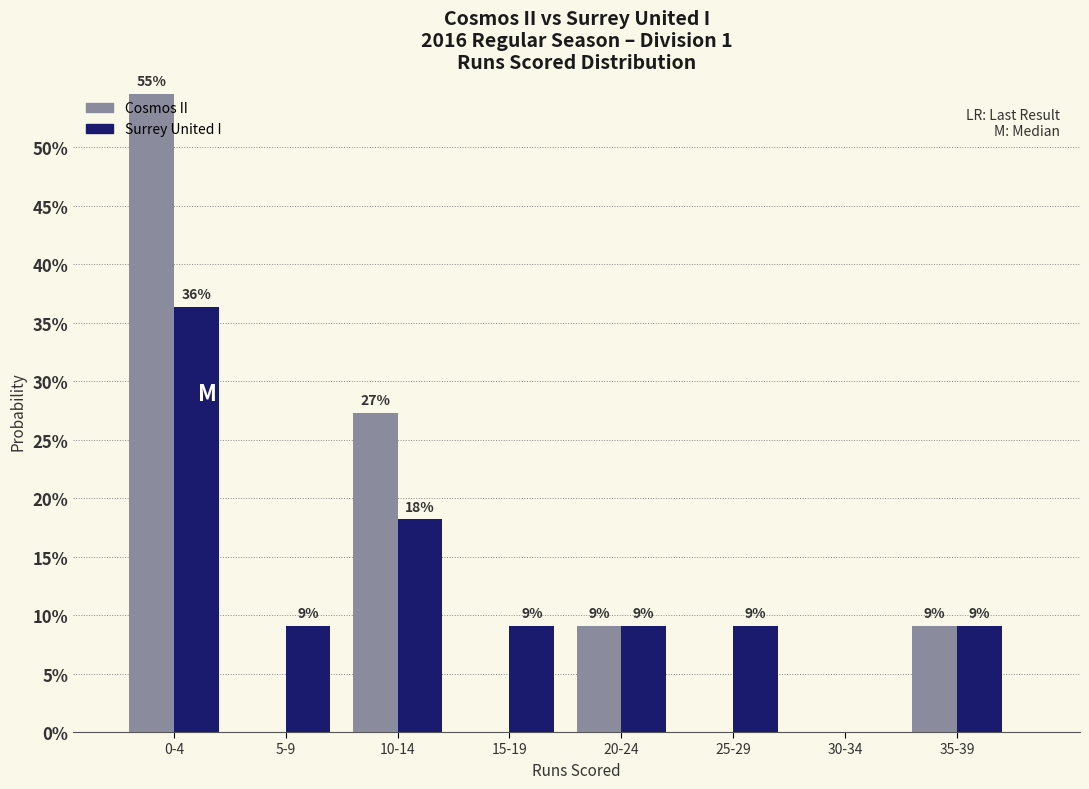

What are all the series names shown in the legend?

Cosmos II, Surrey United I